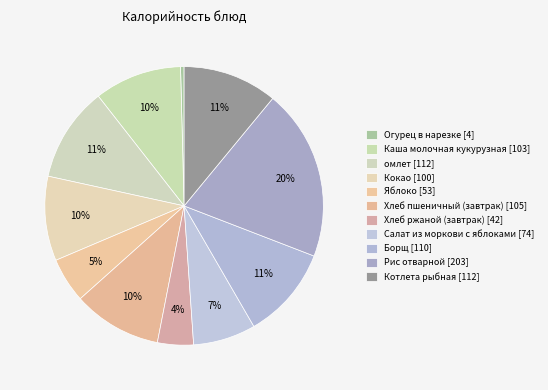

Count the number of slices in the pie.

11